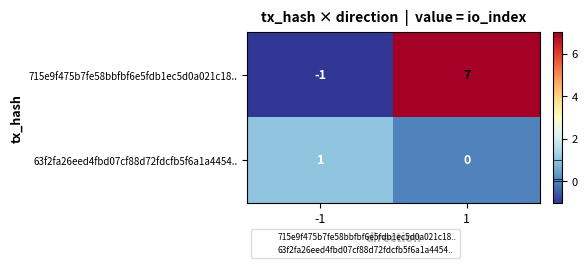

What is the sum of all 715e9f475b7fe58bbfbf6e5fdb1ec5d0a021c18.. values?

6